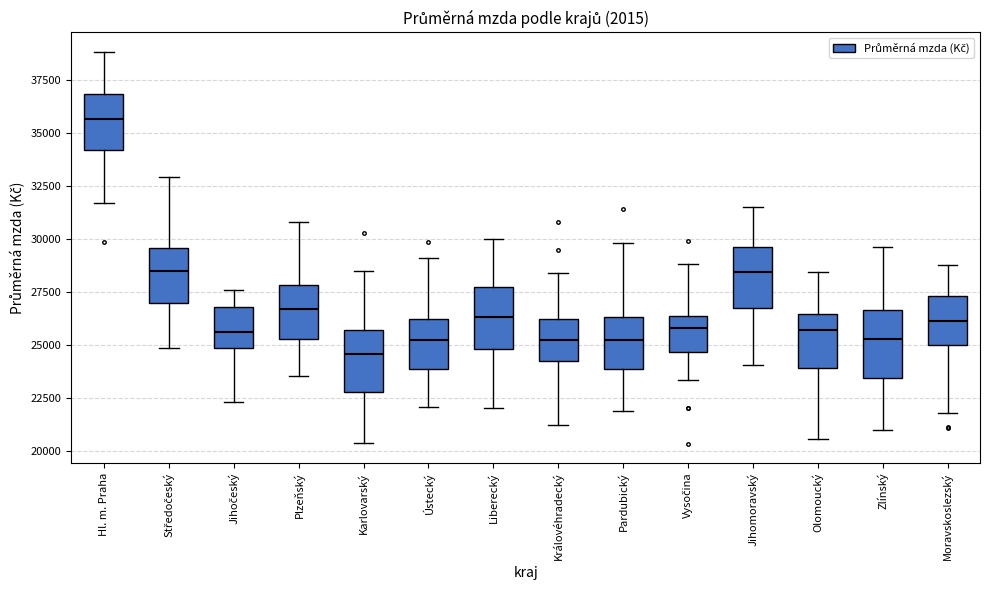

Which box has the highest median line?

Hl. m. Praha